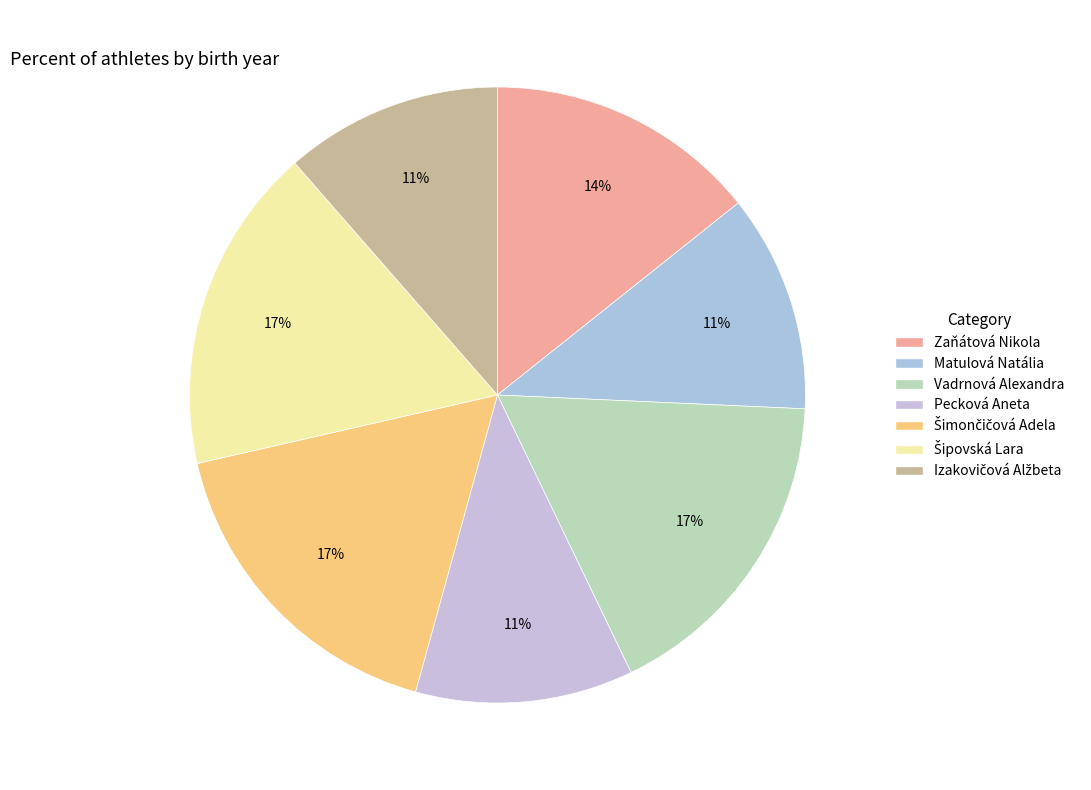

What percentage is the Izakovičová Alžbeta slice, to the nearest percent?

11%